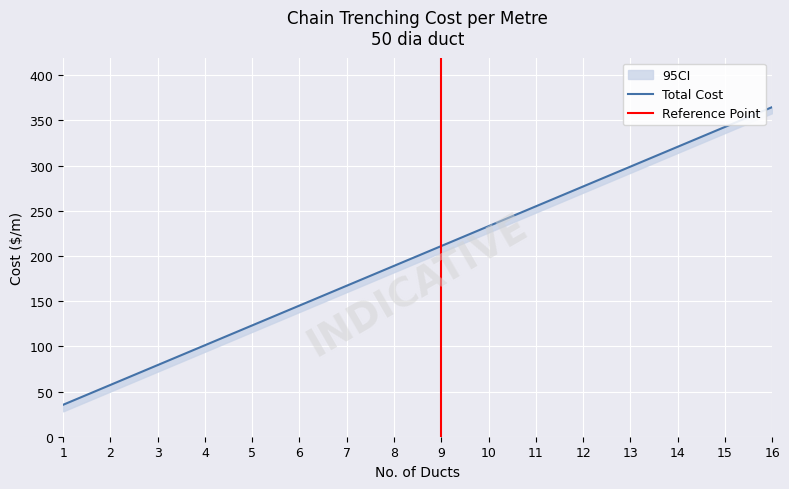

Reading left to right, what are all the values shown in this chart?

Total: 35.4	57.3	79.3	101.3	123.2	145.2	167.1	189.1	211.1	233.0	255.0	276.9	298.9	320.9	342.8	364.8
CI_upper: 35.4	57.3	79.3	101.3	123.2	145.2	167.1	189.1	211.1	233.0	255.0	276.9	298.9	320.9	342.8	364.8
CI_lower: 28.1	50.0	72.0	94.0	116.0	138.1	160.1	182.1	204.1	226.1	248.1	270.1	292.1	314.1	336.1	358.1